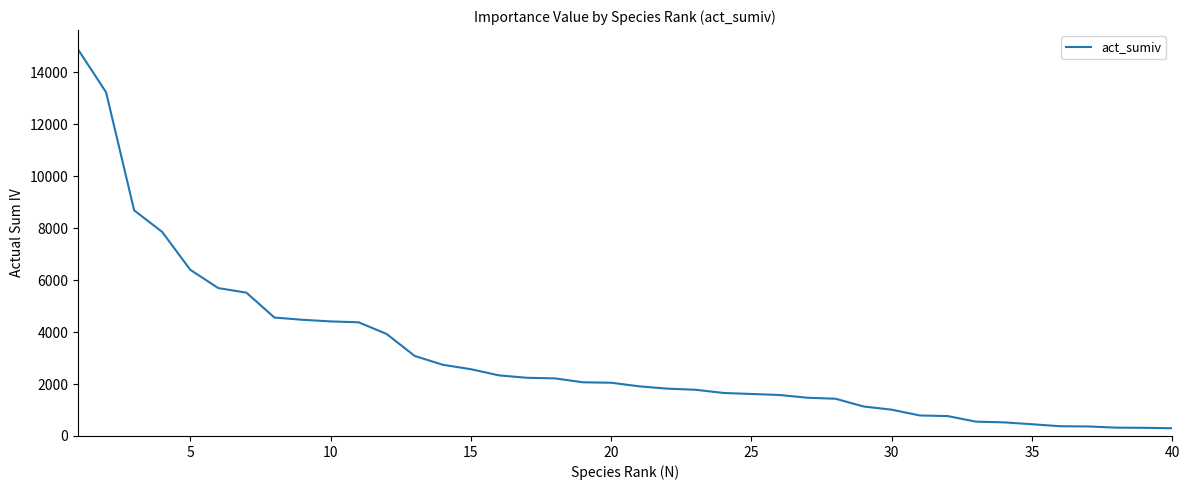

What is the difference between the maximum and minimum values?

14590.5